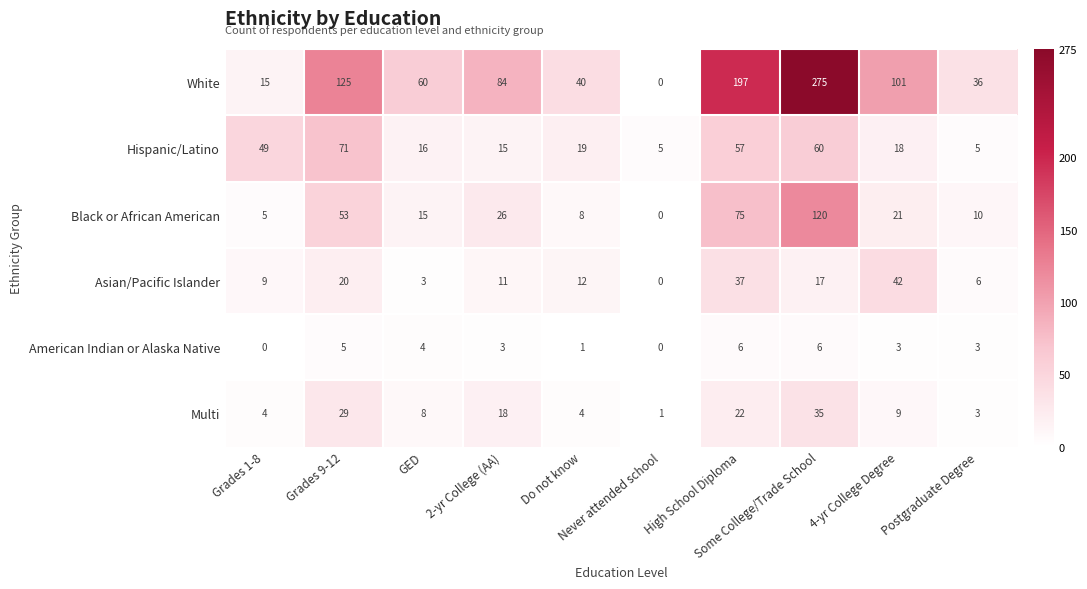

Which series has the widest spread of values?

White